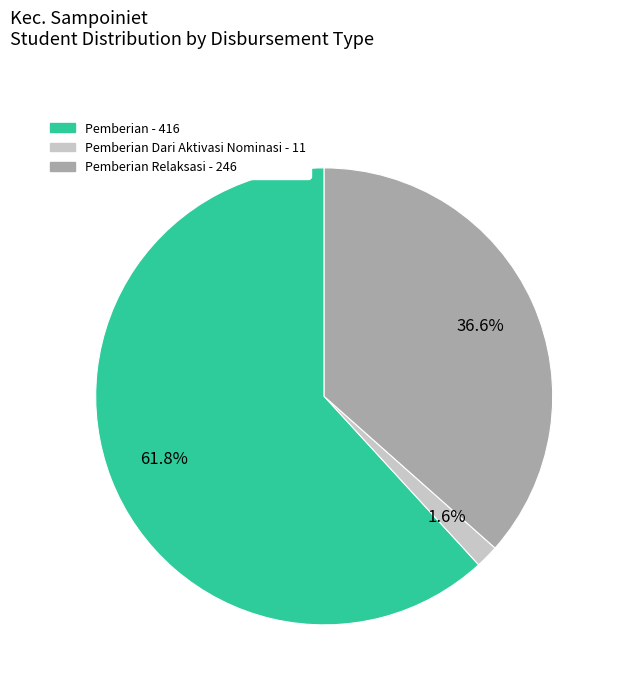

Is there any slice that represents more than half of the pie?

Yes